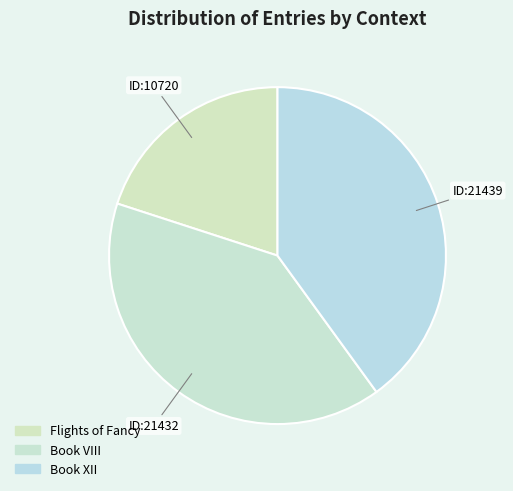

Between Flights of Fancy and Book VIII, which is larger?

Book VIII